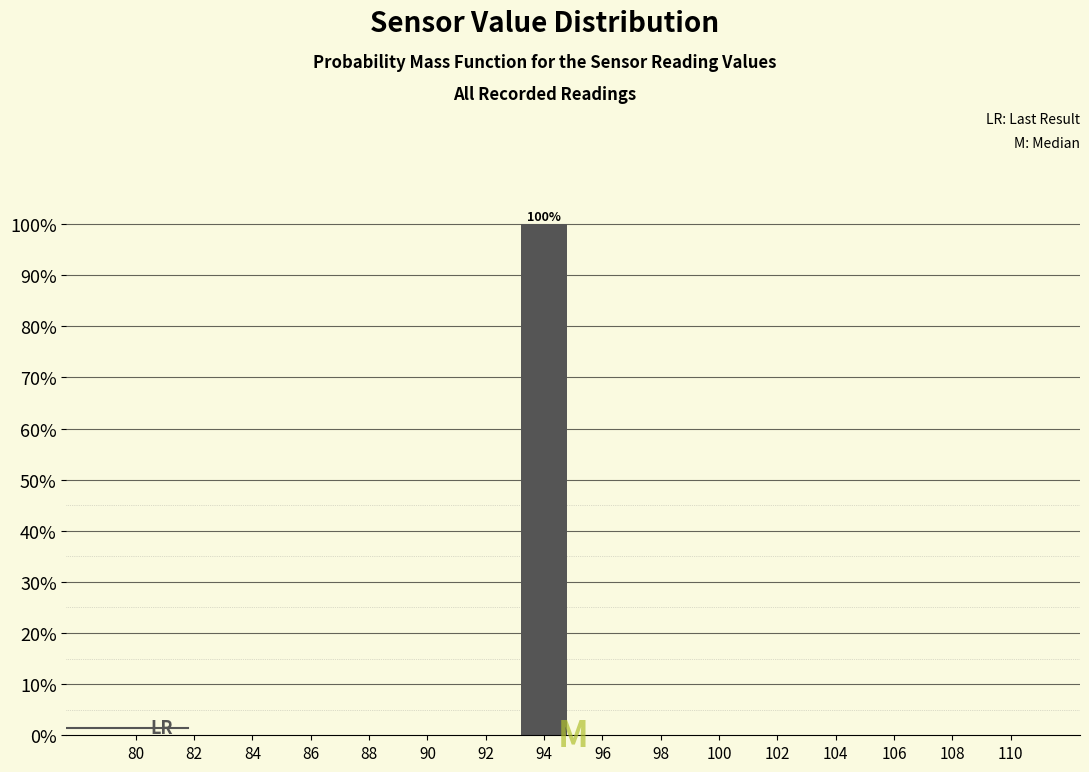

Reading left to right, extract all data points from this chart.

80=0	82=0	84=0	86=0	88=0	90=0	92=0	94=100	96=0	98=0	100=0	102=0	104=0	106=0	108=0	110=0